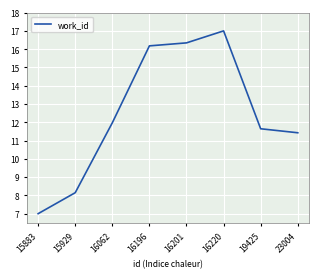

At which category does the chart reach its peak across all series?

16220